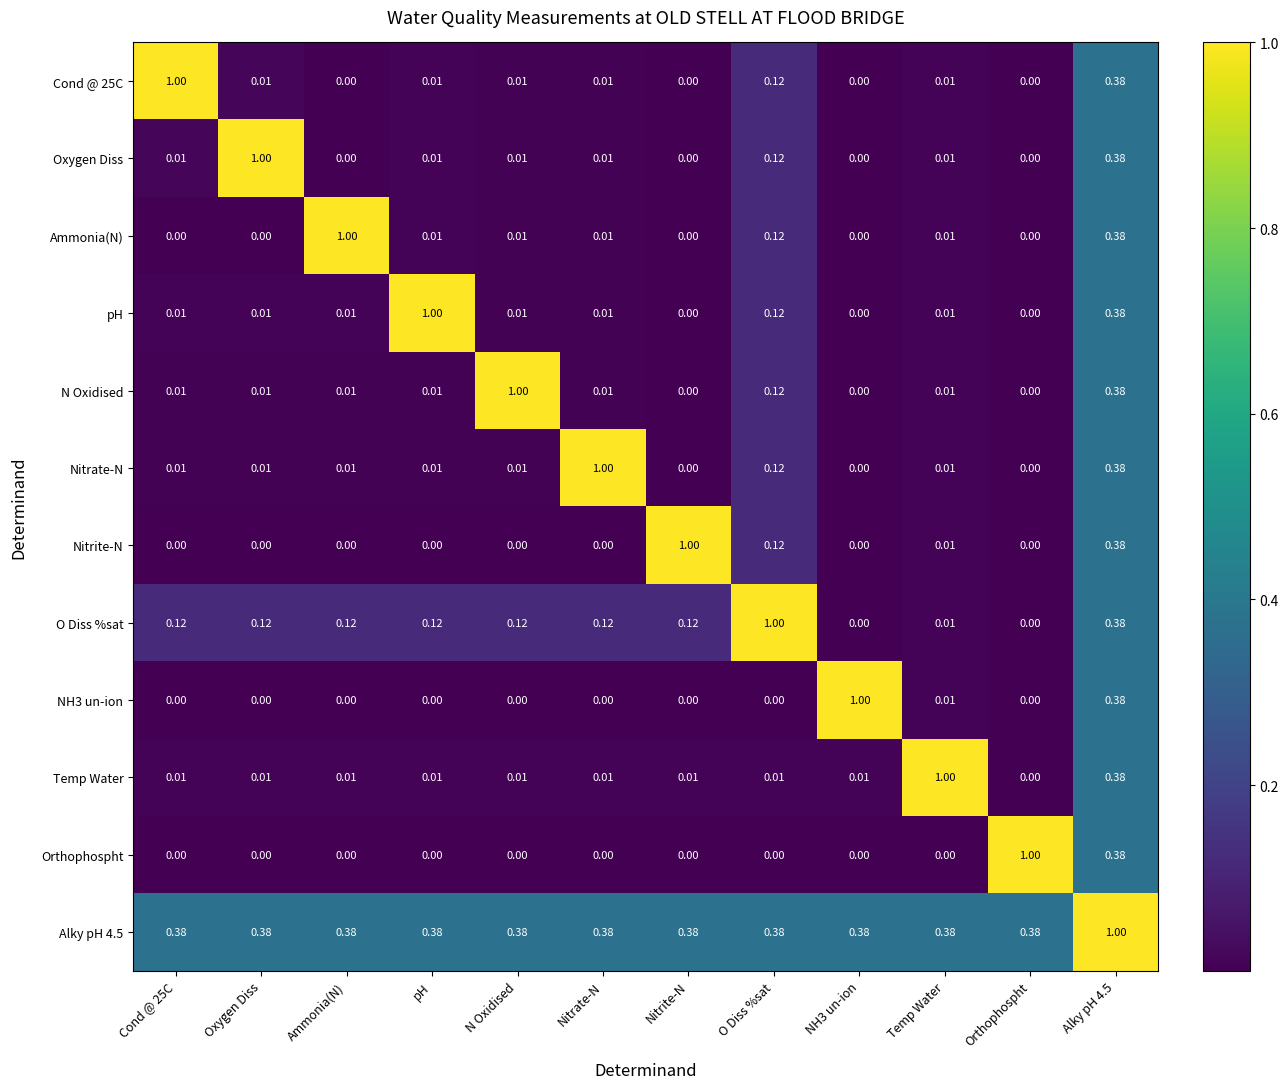

Is the value of Cond @ 25C at Nitrite-N greater than the value of pH at N Oxidised?

No